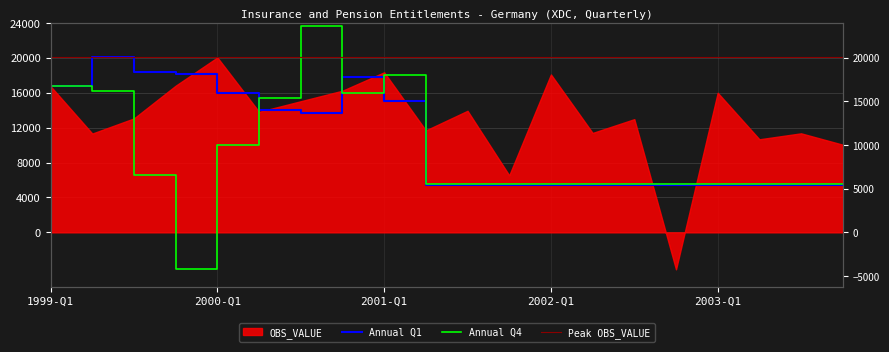

Between 1999-Q4 and 2000-Q3, which is larger?

1999-Q4